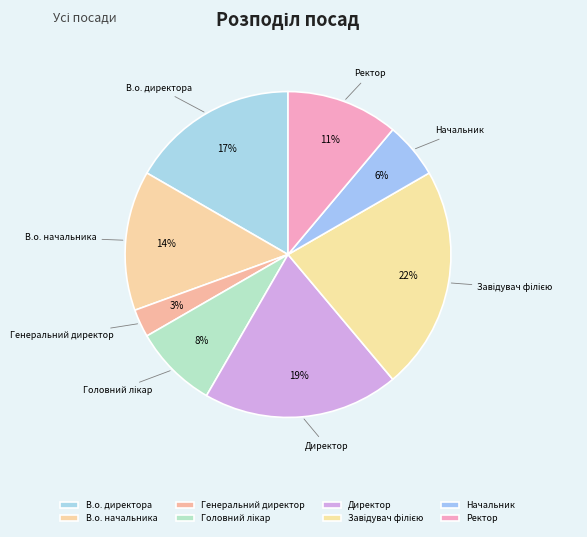

Combined, do Ректор and Генеральний директор account for over 50%?

No